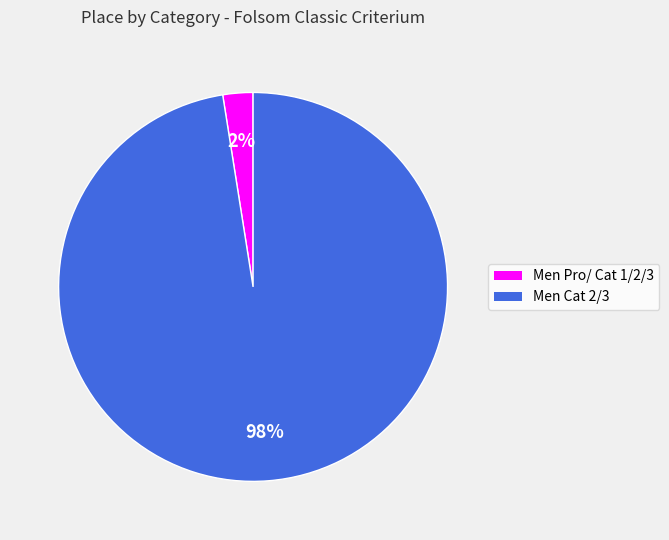

Rank the categories by value from highest to lowest.

Men Cat 2/3, Men Pro/ Cat 1/2/3